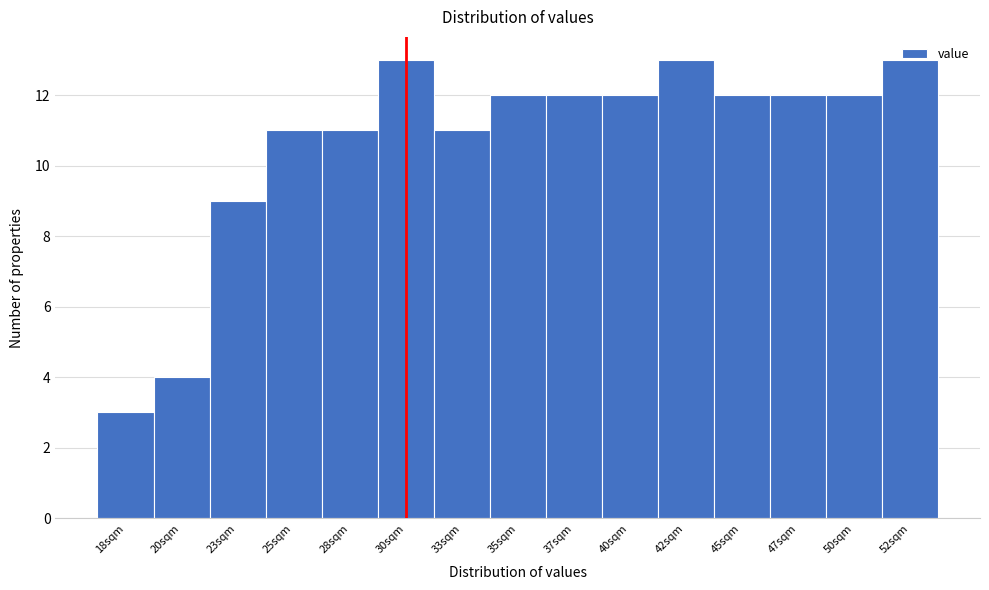

What is the greatest value displayed?

13